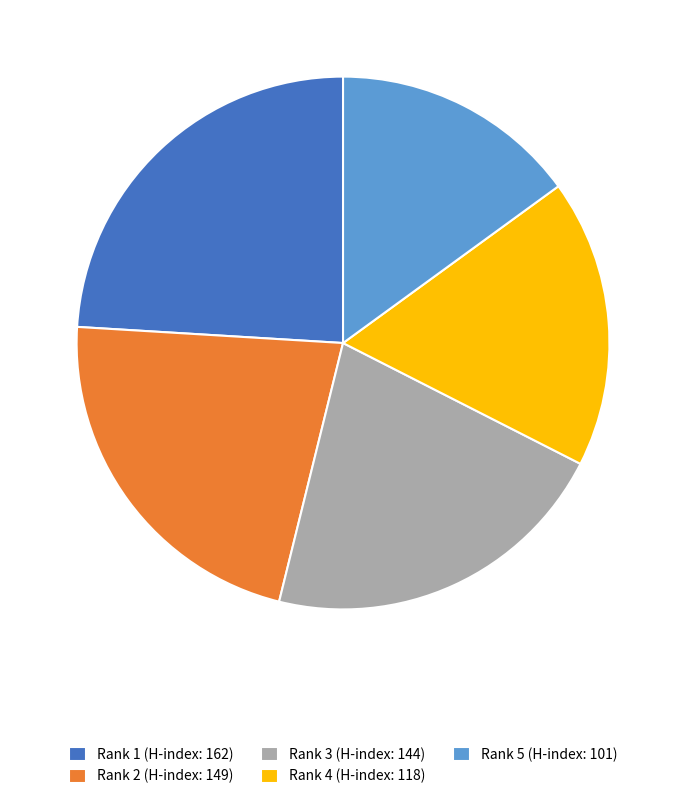

Does Rank 5 (H-index: 101) represent more than half of the total?

No